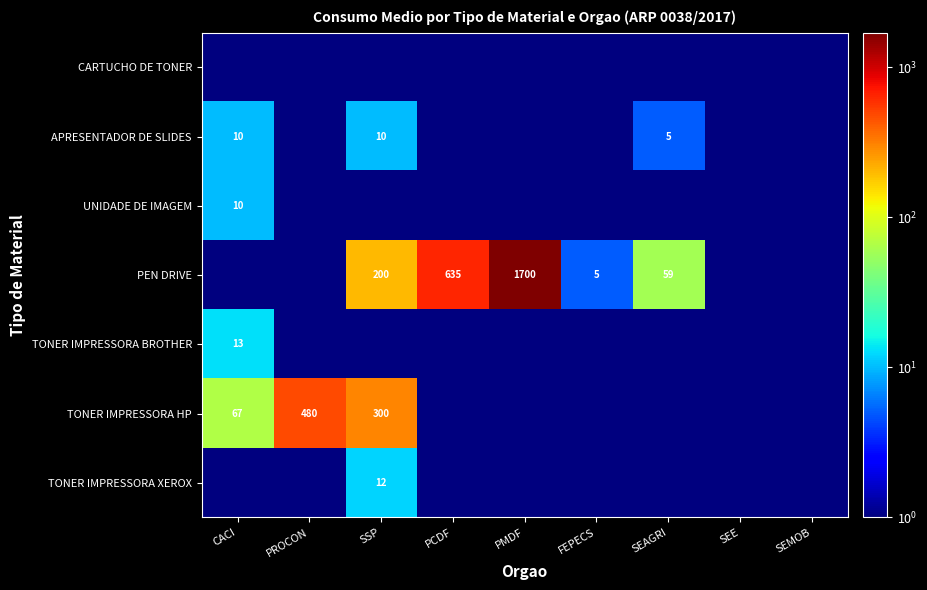

The TONER IMPRESSORA BROTHER series shows 13.0 at CACI. True or false?

True